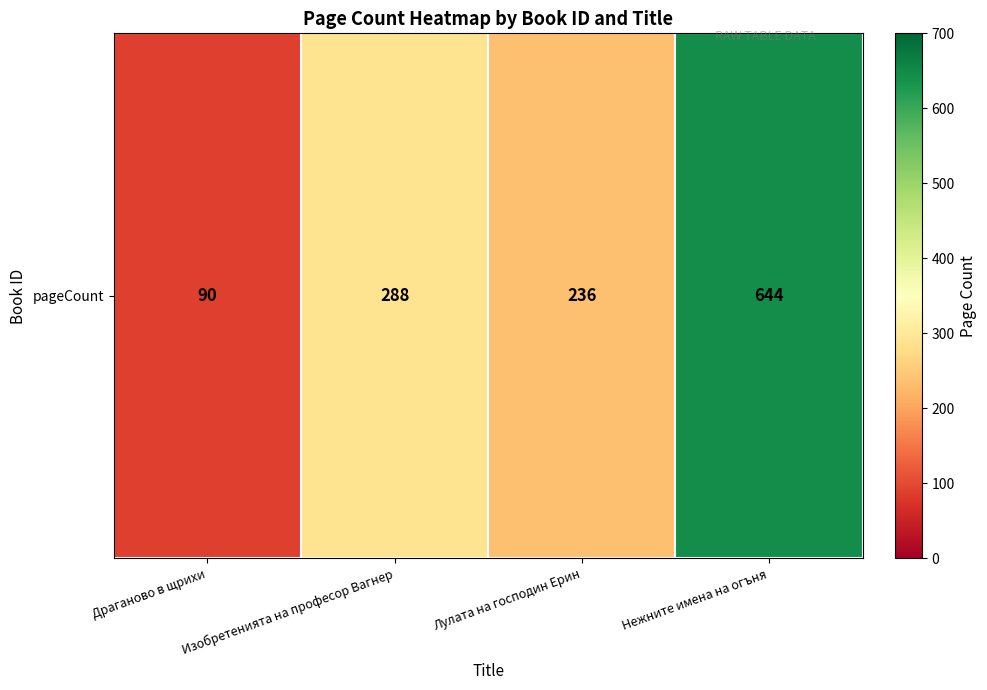

What is the maximum value shown in the chart?

644